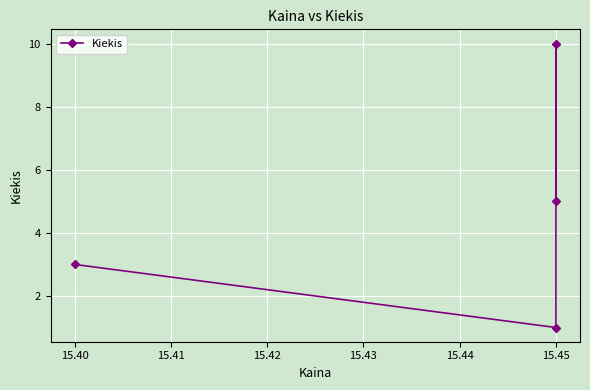

Does the chart display data point markers on the line(s)?

Yes